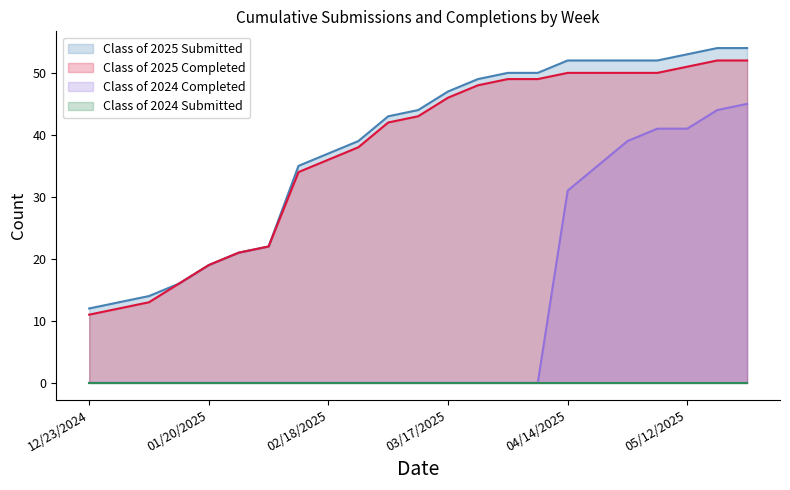

Between 02/03/2025 and 04/14/2025, which is larger?

04/14/2025